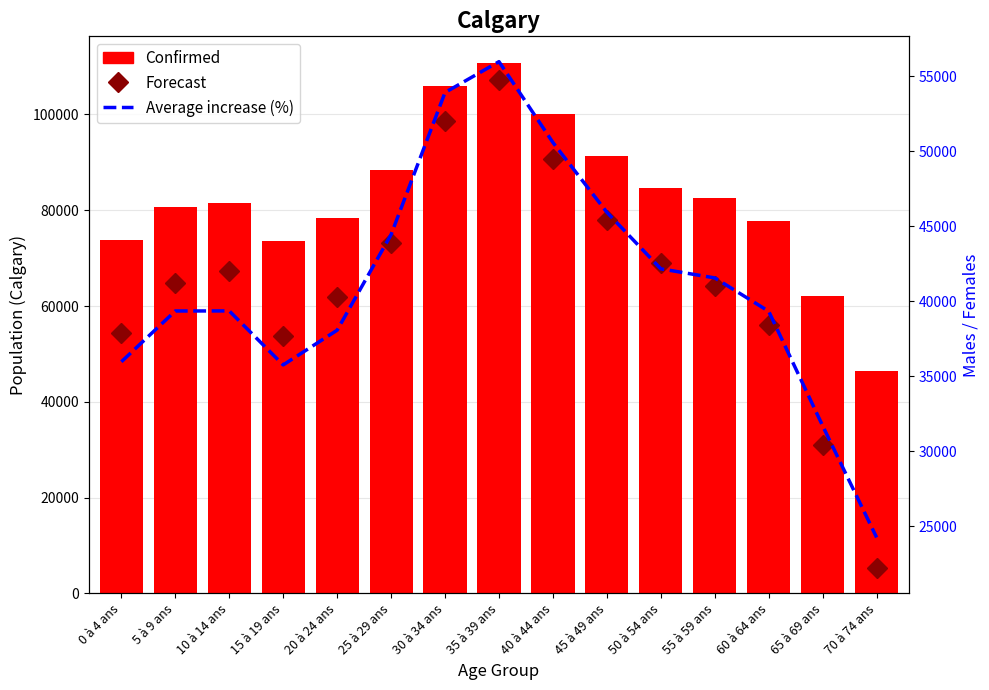

At 10 à 14 ans, list the series in order from smallest to largest.

Average increase (%), Forecast, Confirmed